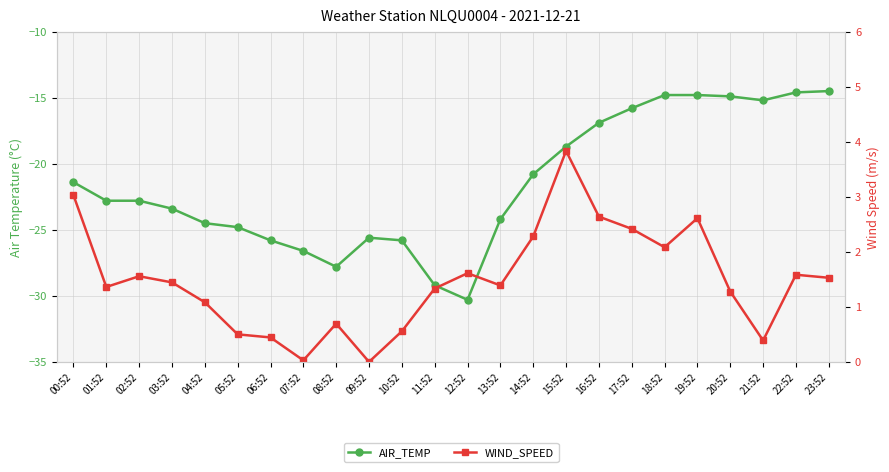

True or false: WIND_SPEED and AIR_TEMP intersect in this chart.

False